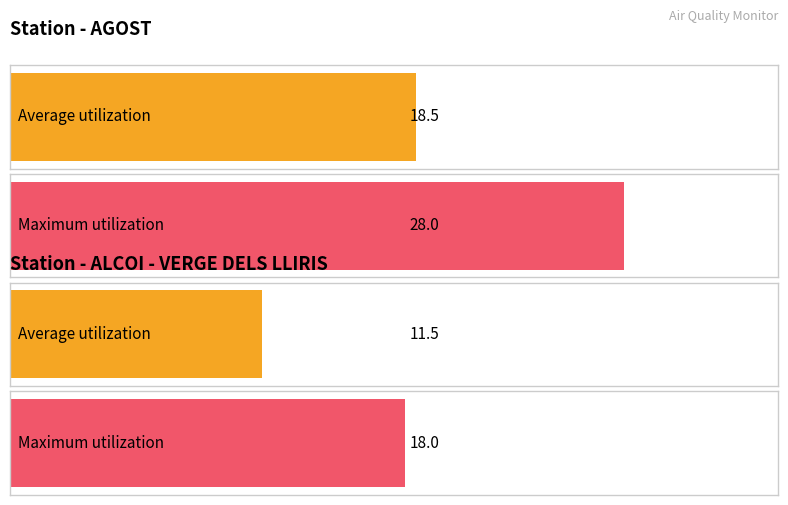

How many bars are there in each group?

2